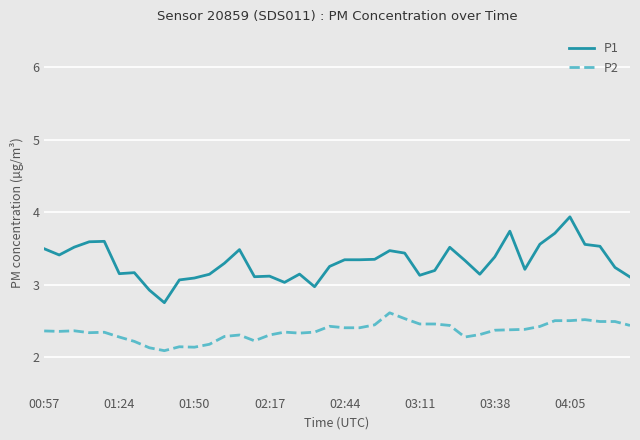

List the series in order of their peak value, highest first.

P1, P2